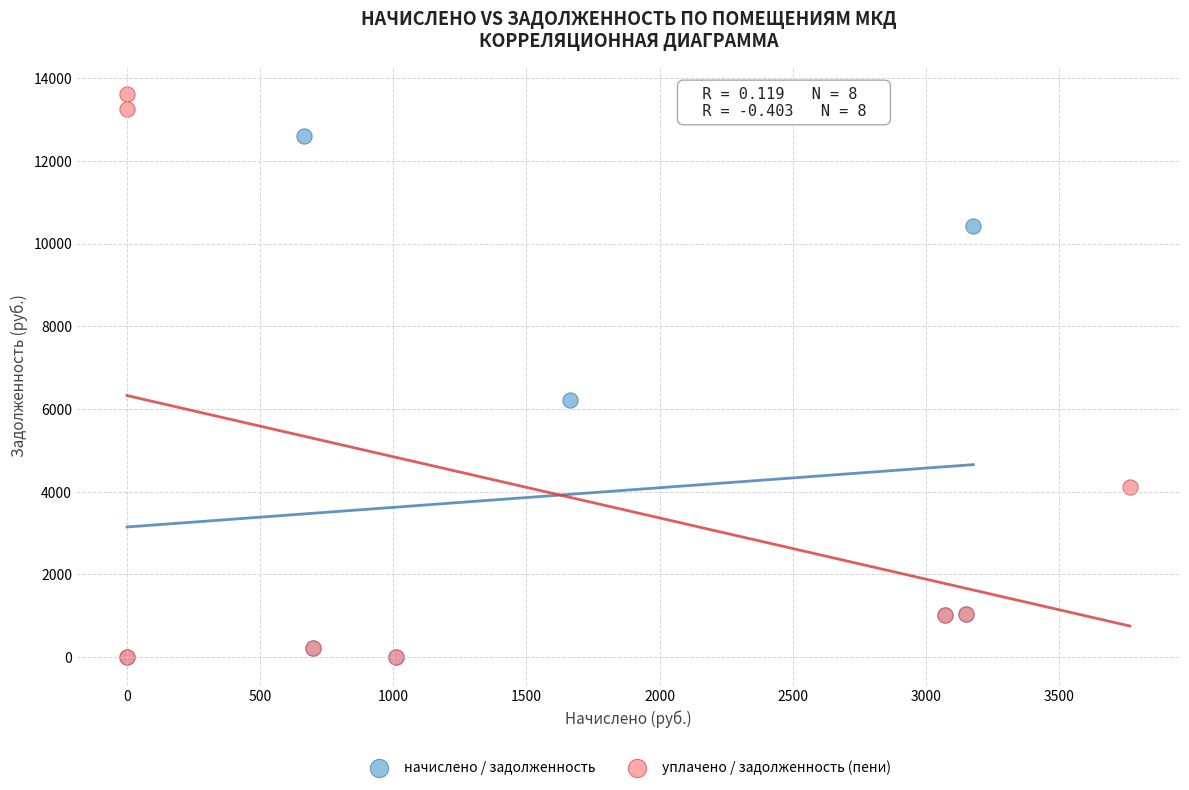

Which series contains the highest Y value?

уплачено / задолженность (пени)